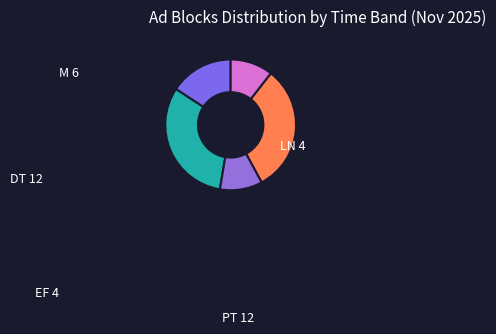

What percentage is the M slice, to the nearest percent?

16%